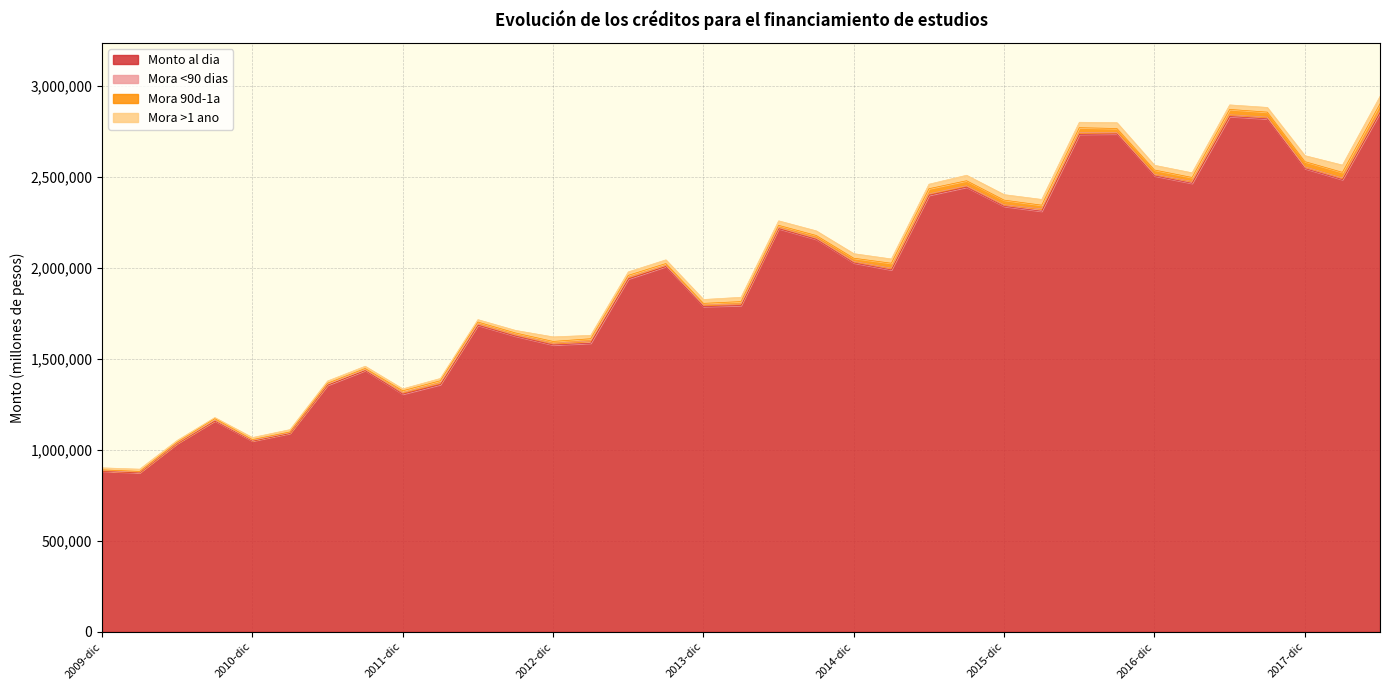

At which category is the sum across all series the highest?

2018-jun